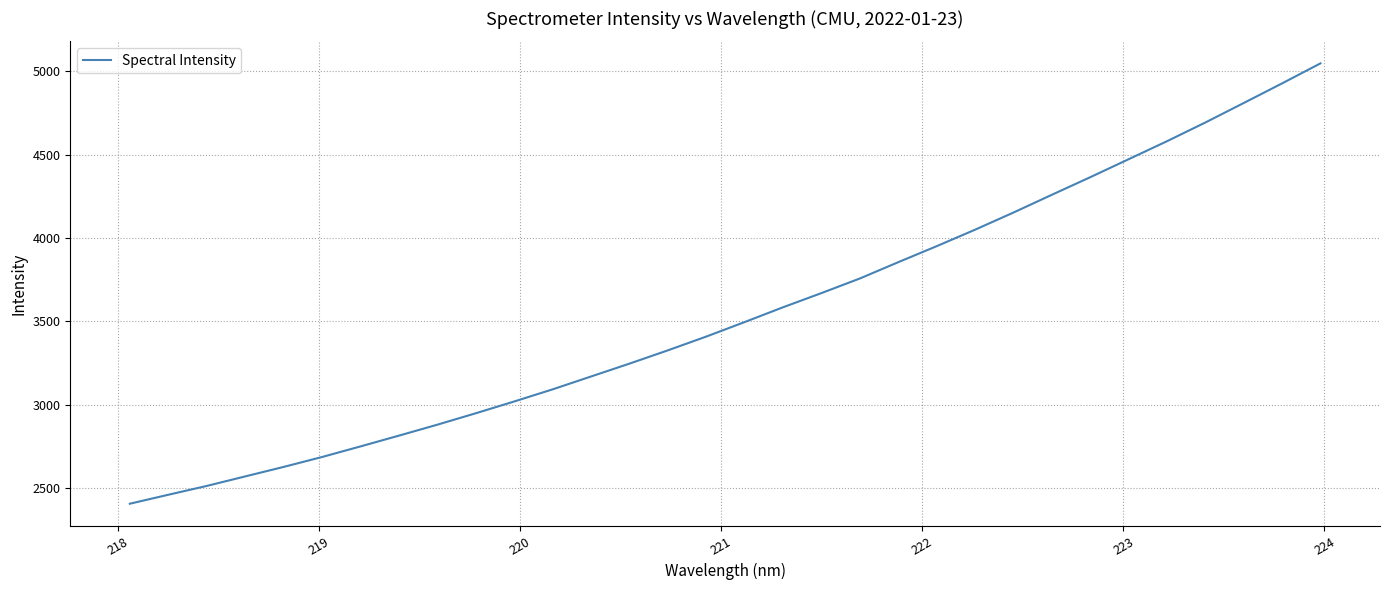

Reading right to left, extract all data points from this chart.

5048.0	4928.0	4810.1	4693.2	4580.7	4472.7	4364.6	4259.2	4152.6	4049.6	3950.7	3854.7	3756.8	3669.2	3584.0	3495.2	3408.1	3325.4	3245.6	3168.4	3091.2	3018.3	2947.6	2879.0	2813.3	2748.5	2685.0	2625.4	2568.4	2511.2	2458.3	2404.5